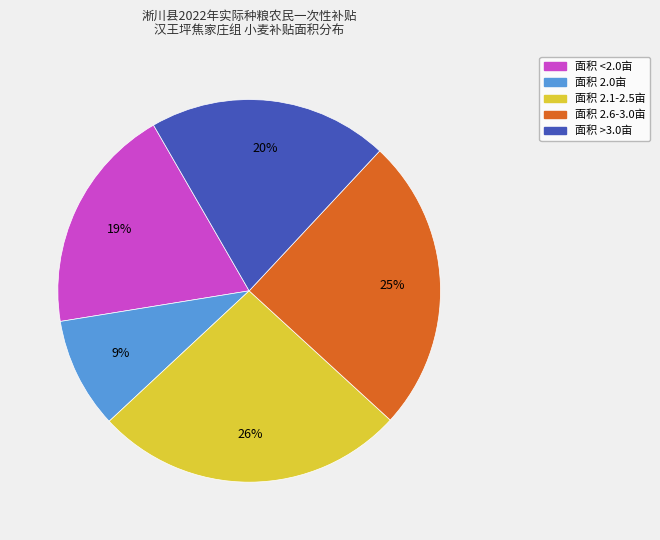

To the nearest percent, what is the difference between the largest and smallest slice percentages?

17%